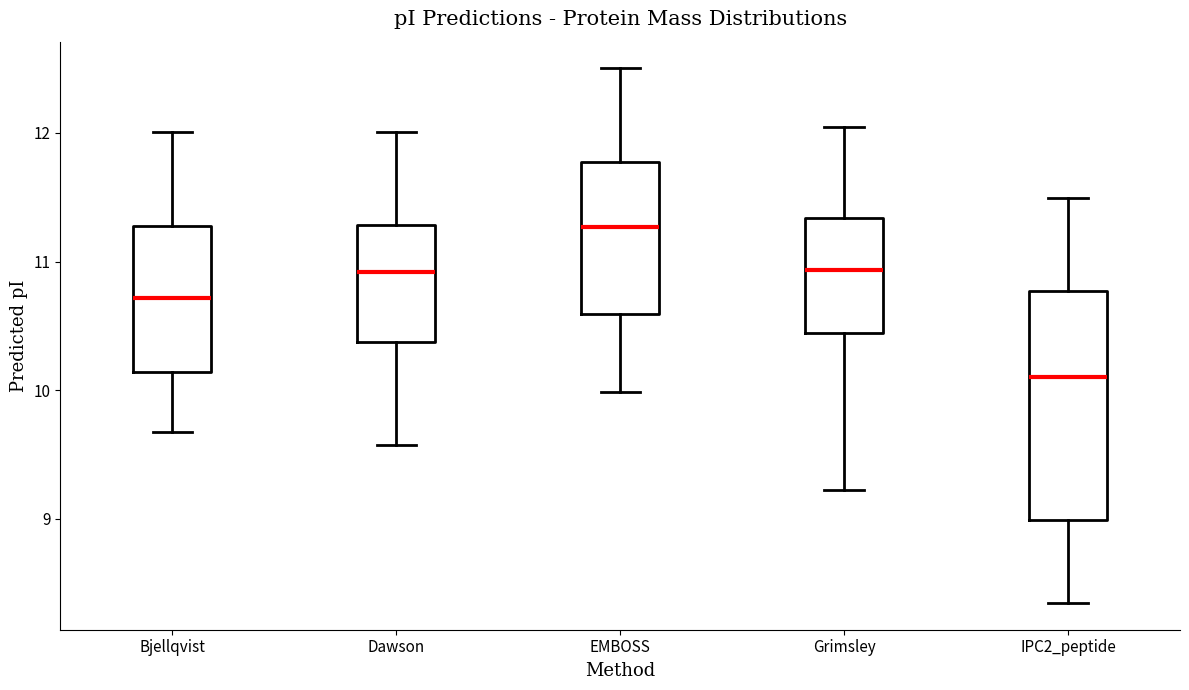

Which box's median line is the highest?

EMBOSS